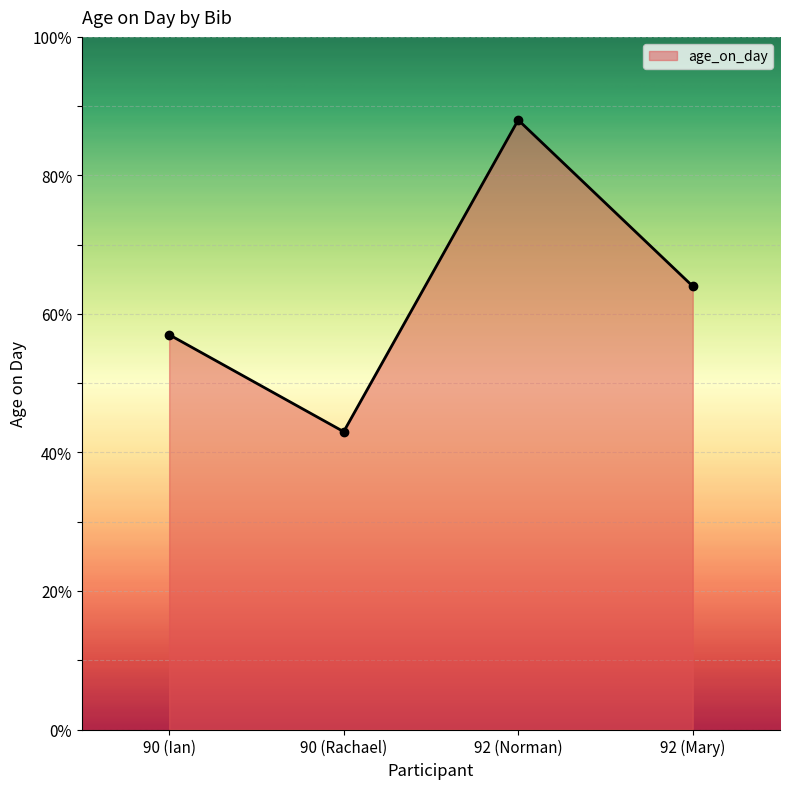

What is the label of the 4th point from the right?

90 (Ian)